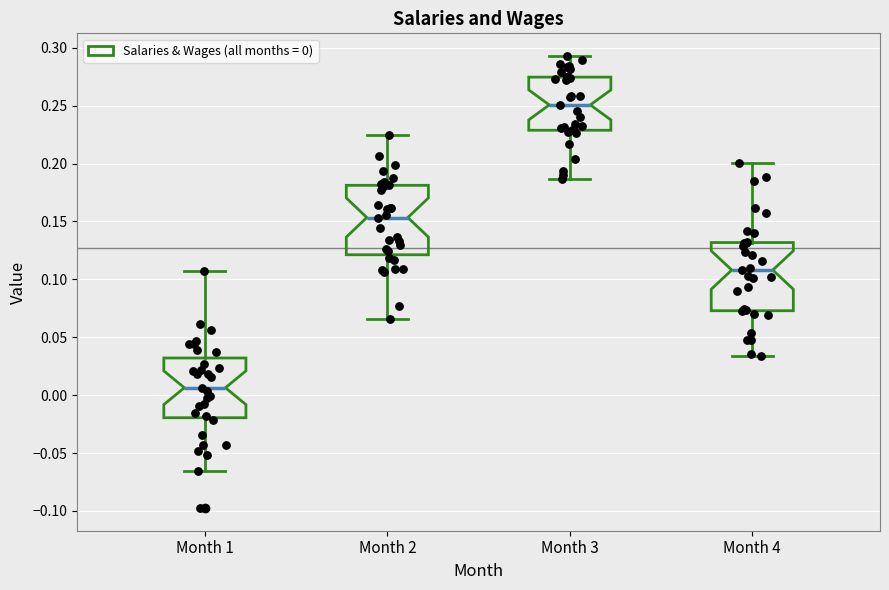

Where is the lower edge of the box for Month 1 on the y-axis? The values are not printed on the chart, so give them approximately, as read against the axis.

-0.020